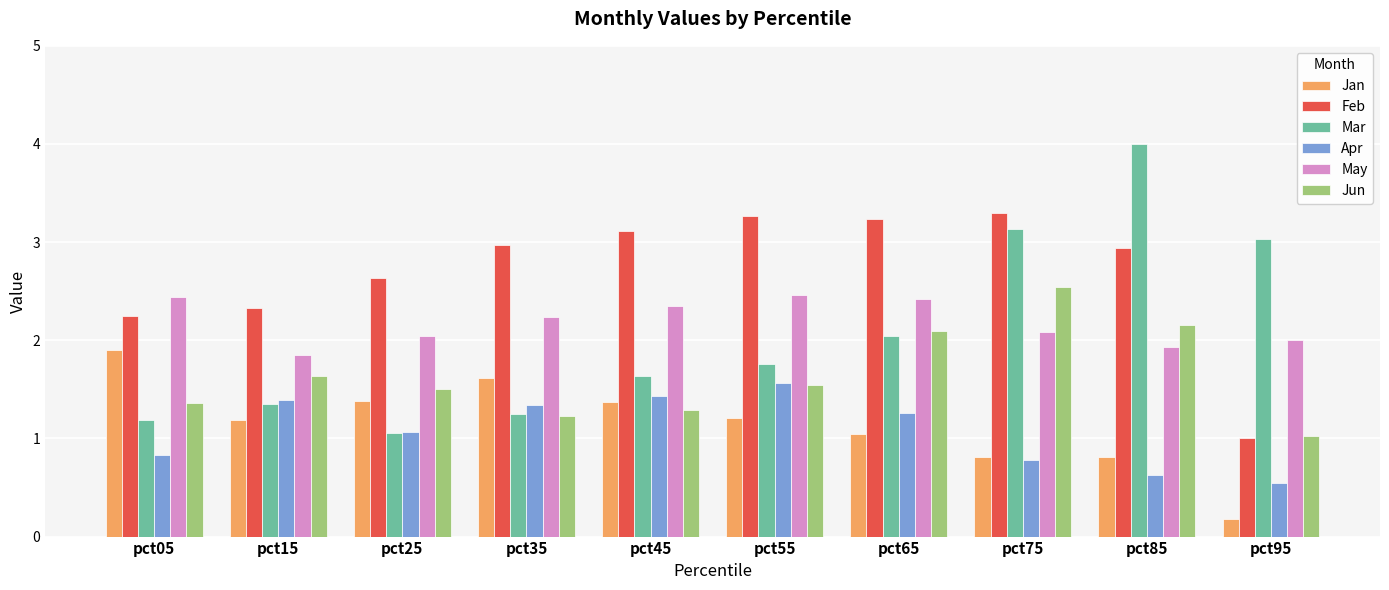

What is the maximum value shown in the chart?

4.0